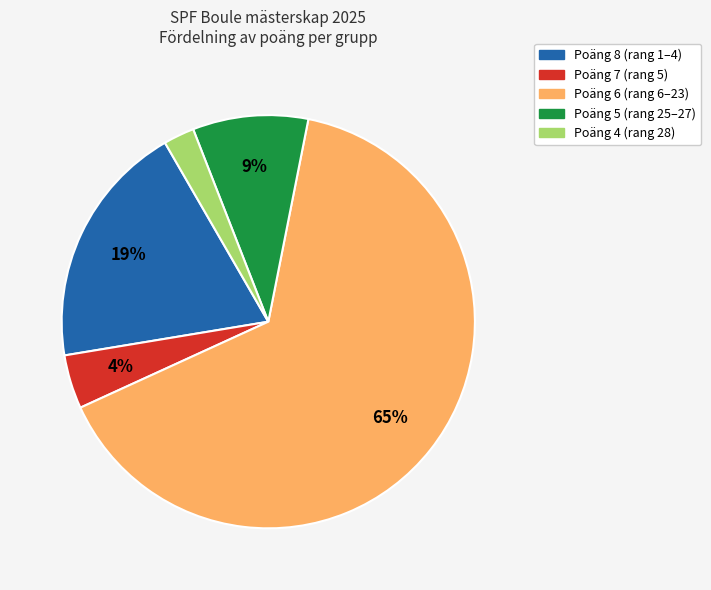

Is there a majority slice in this chart?

Yes